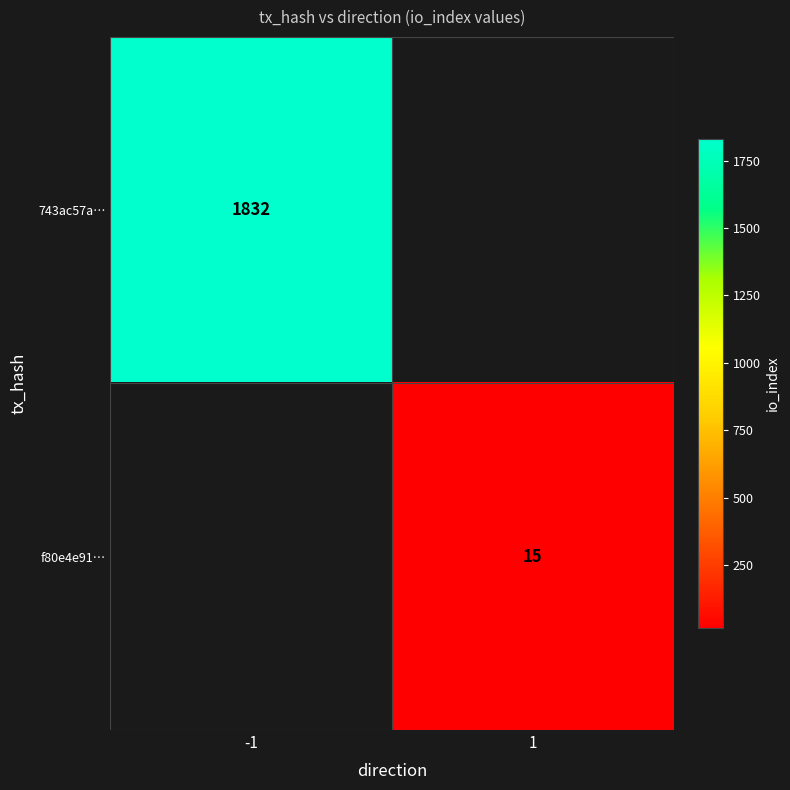

True or false: 743ac57a… has a value of 1832 at -1.

True